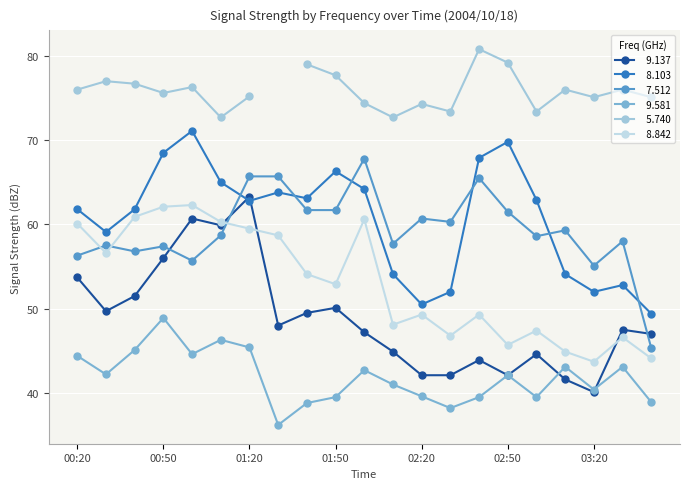

Which label corresponds to the smallest value in the chart?

01:30